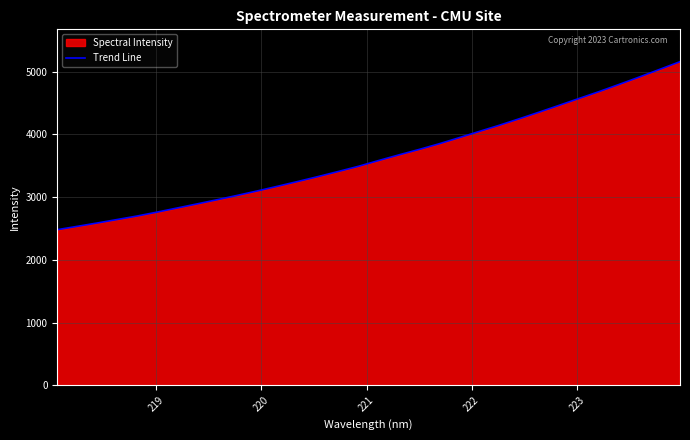

What is the smallest value displayed?

2480.4